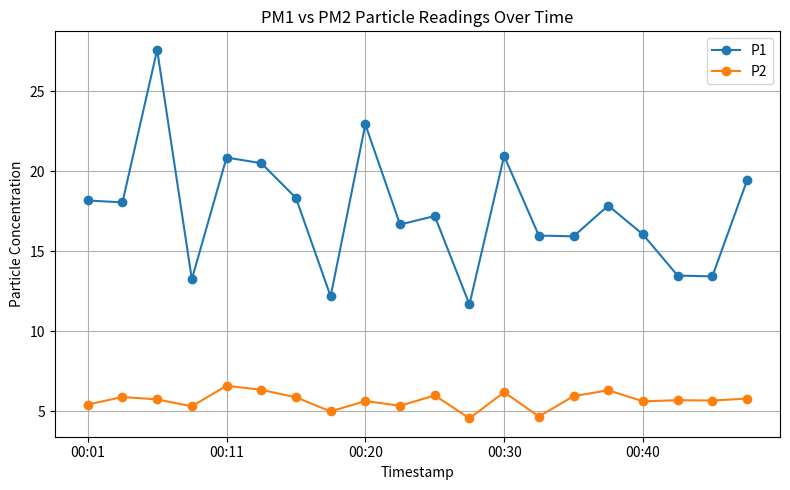

True or false: P2 and P1 cross at least once.

False